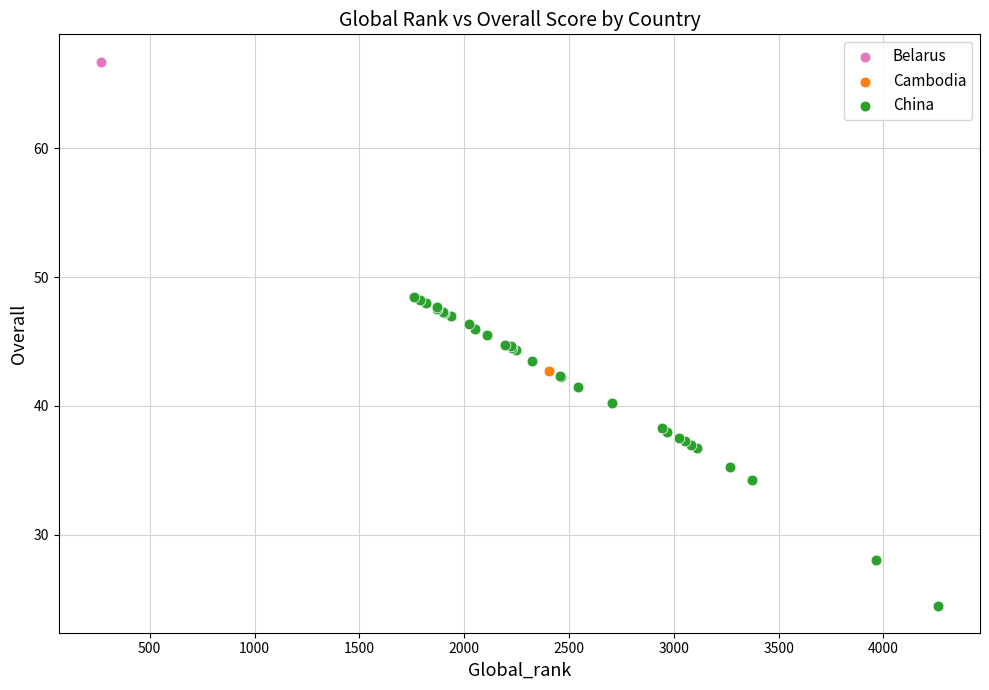

What are all the series names shown in the legend?

Belarus, Cambodia, China